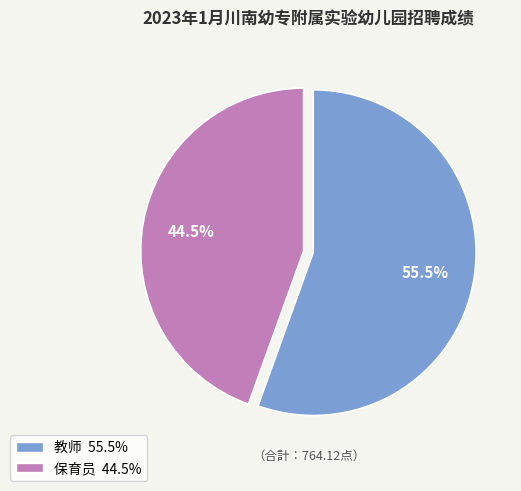

Does any single category account for the majority?

Yes